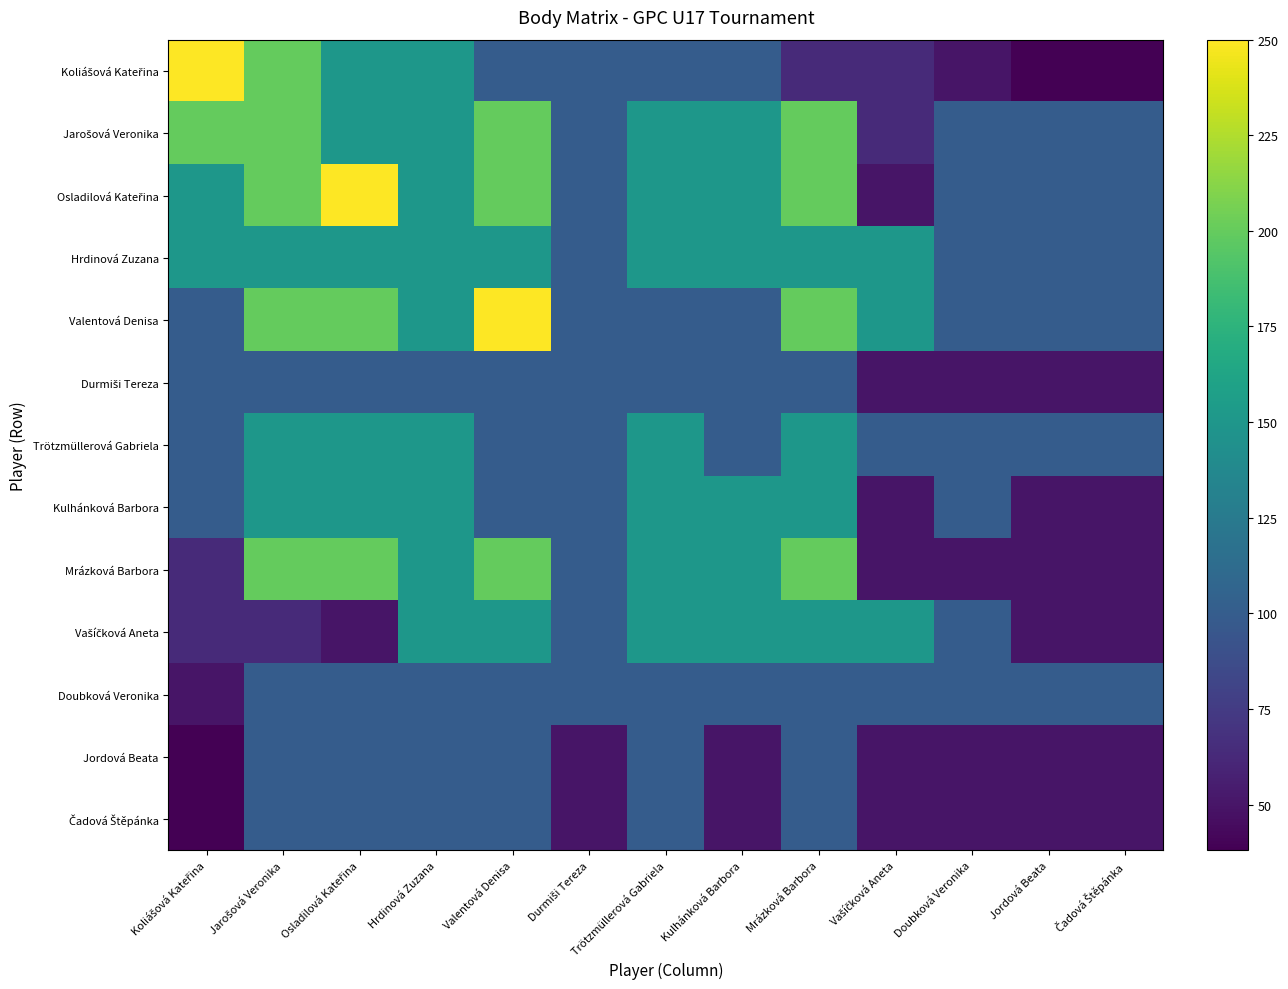

Rank the series at Durmiši Tereza from lowest to highest value.

Jordová Beata, Čadová Štěpánka, Koliášová Kateřina, Jarošová Veronika, Osladilová Kateřina, Hrdinová Zuzana, Valentová Denisa, Durmiši Tereza, Trötzmüllerová Gabriela, Kulhánková Barbora, Mrázková Barbora, Vašíčková Aneta, Doubková Veronika